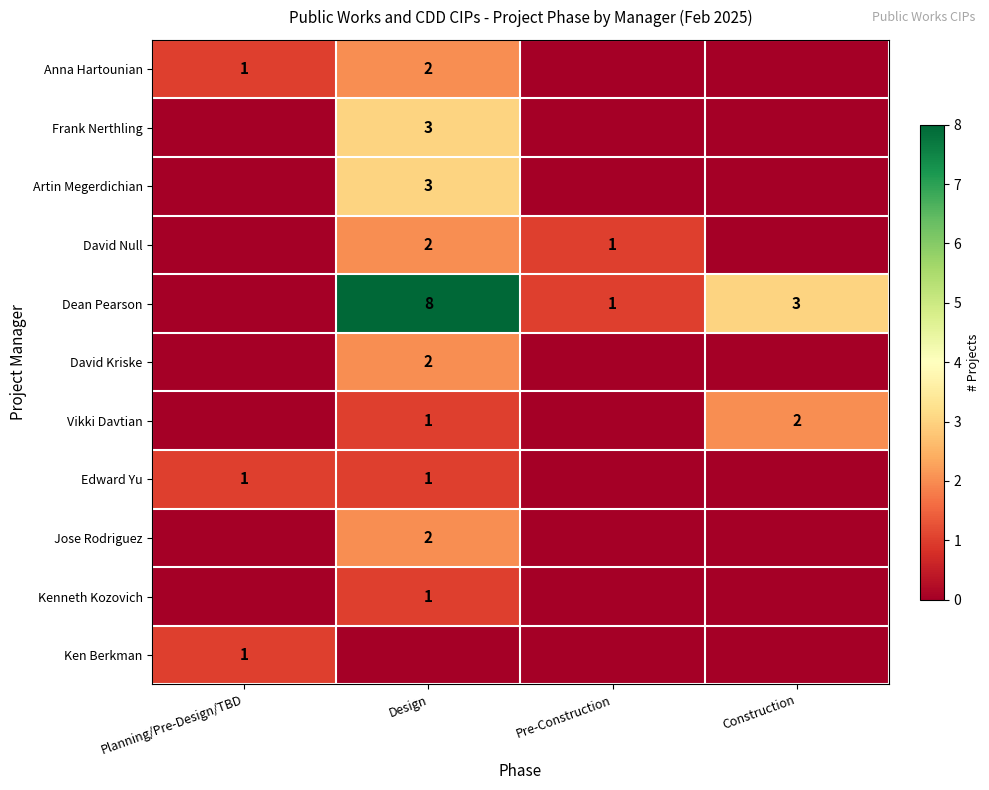

Which category has the lowest value across all series?

Pre-Construction